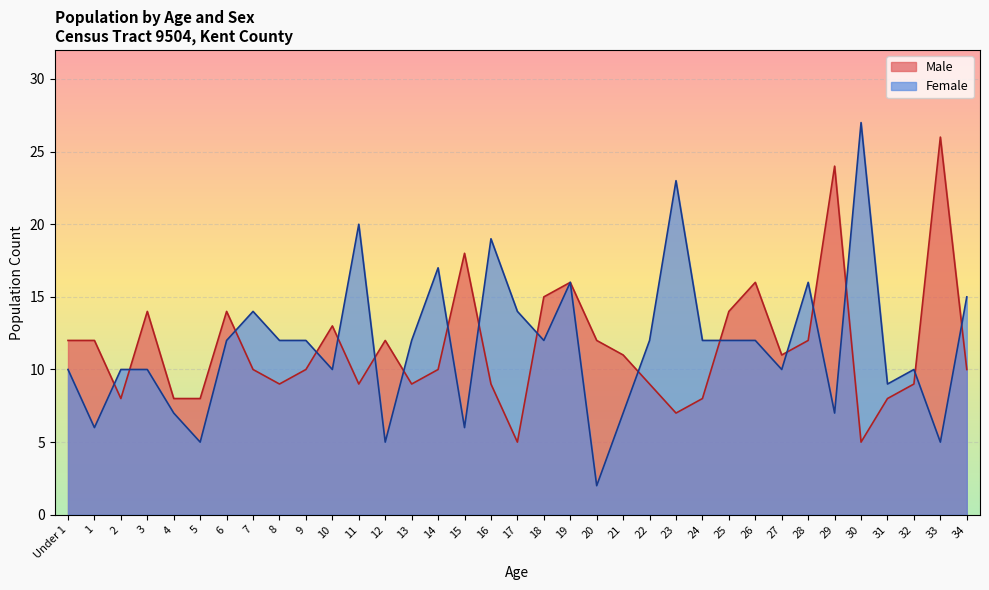

How many data points in Female are above 12?

10